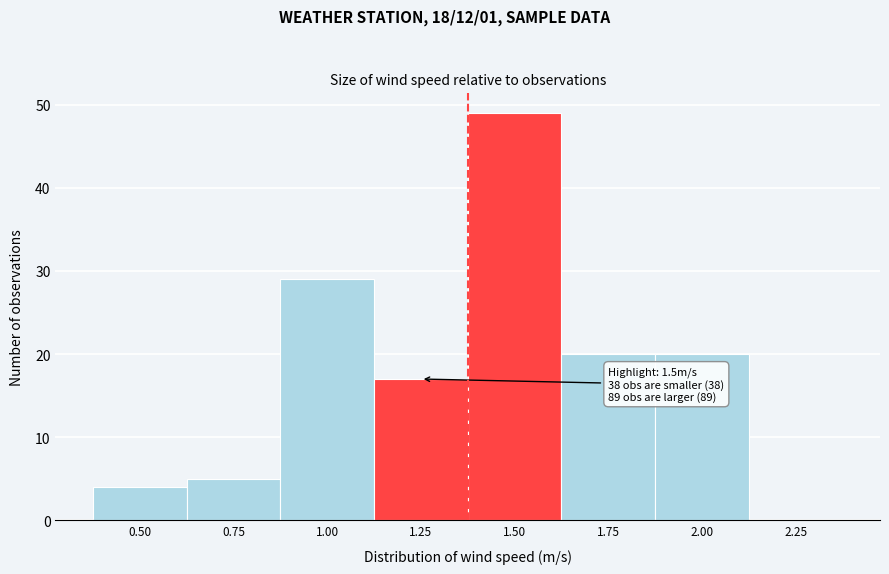

Reading left to right, what are all the values shown in this chart?

0.50=4	0.75=5	1.00=29	1.25=17	1.50=49	1.75=20	2.00=20	2.25=0